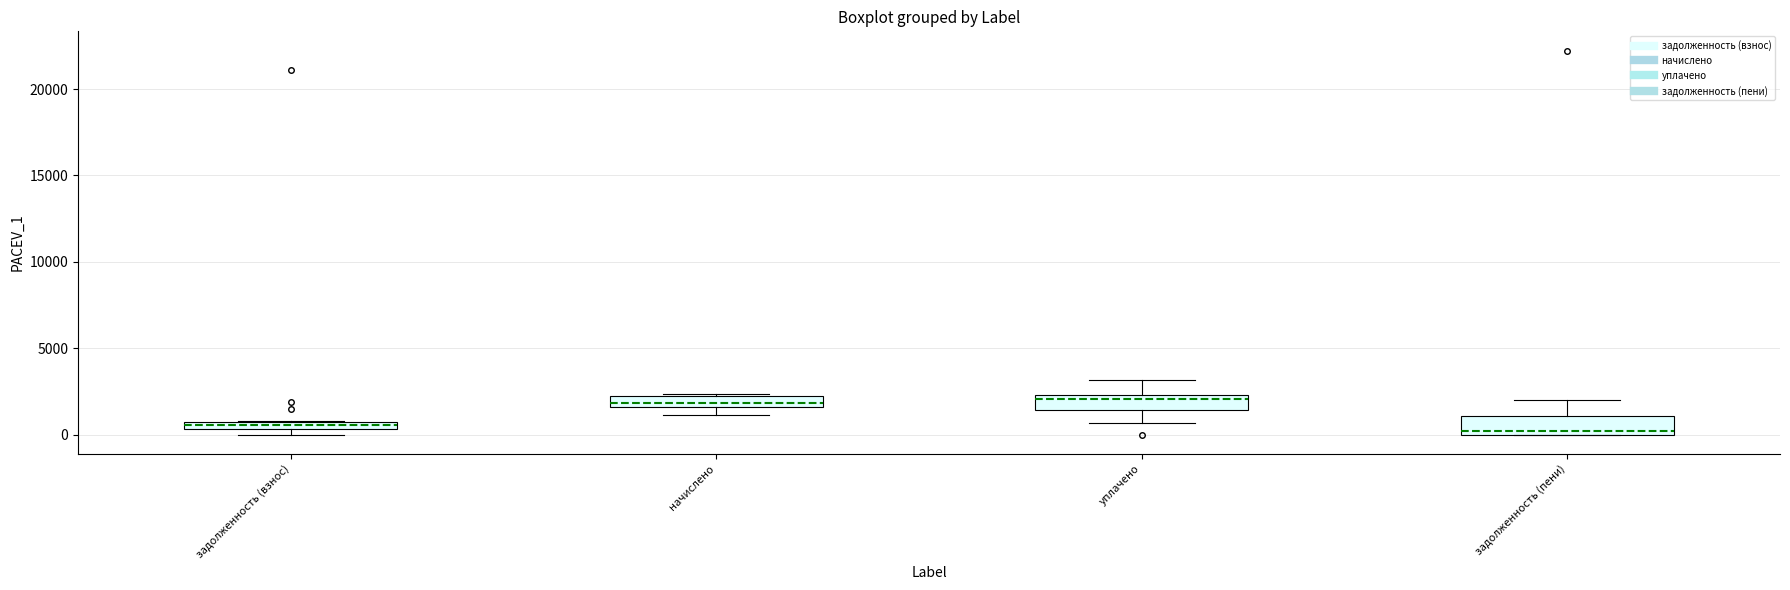

Where is the lower edge of the box for уплачено on the y-axis? The values are not printed on the chart, so give them approximately, as read against the axis.

1500